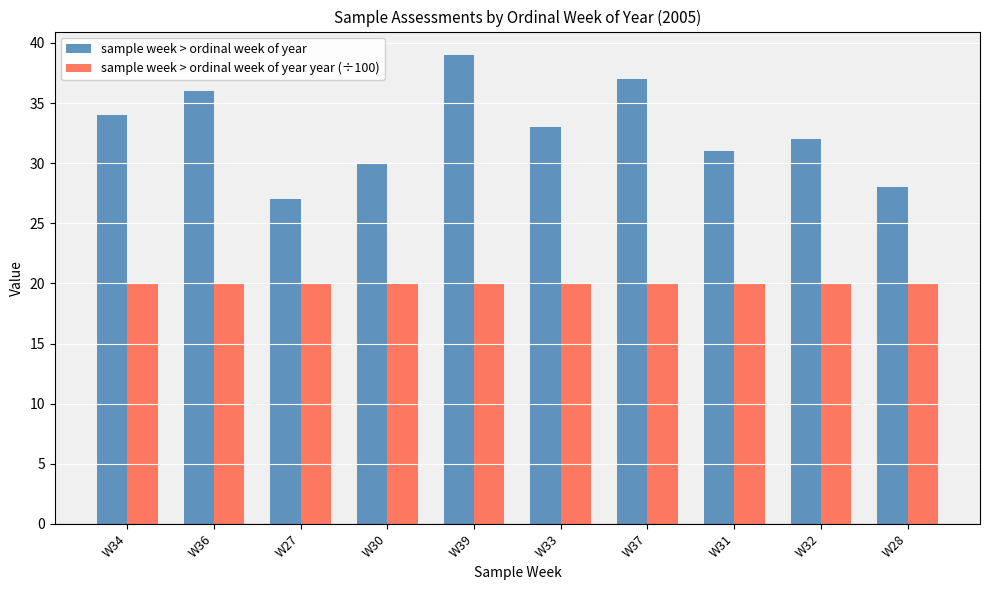

What position from the left is W28?

10